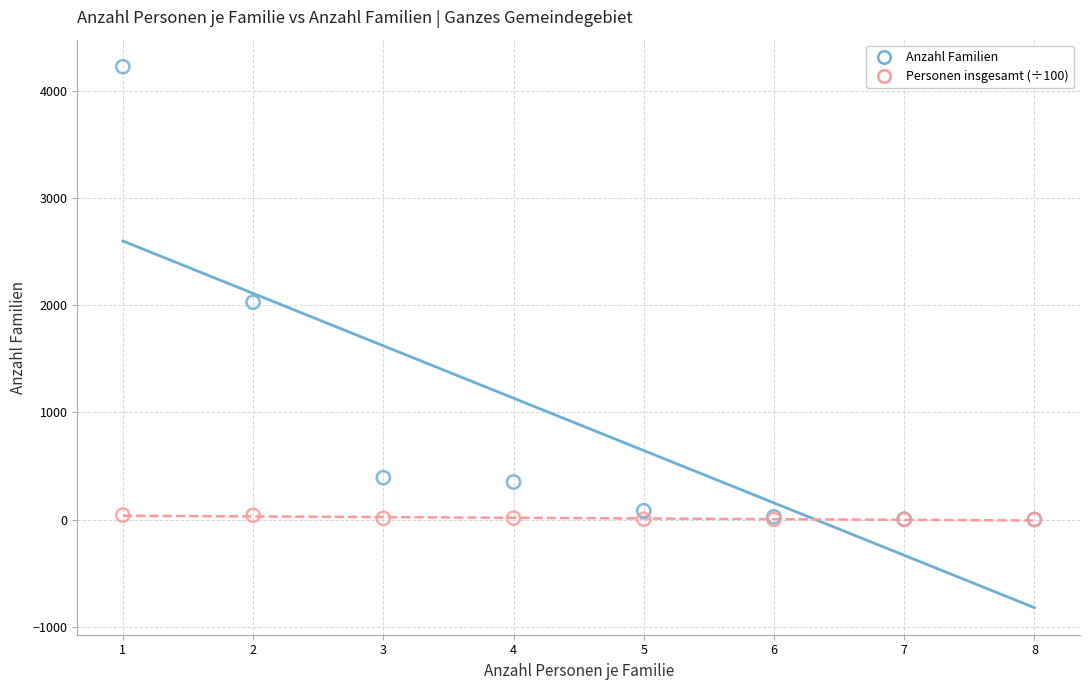

In the Anzahl Familien series, what Y value is closest to 2114?

2029.0